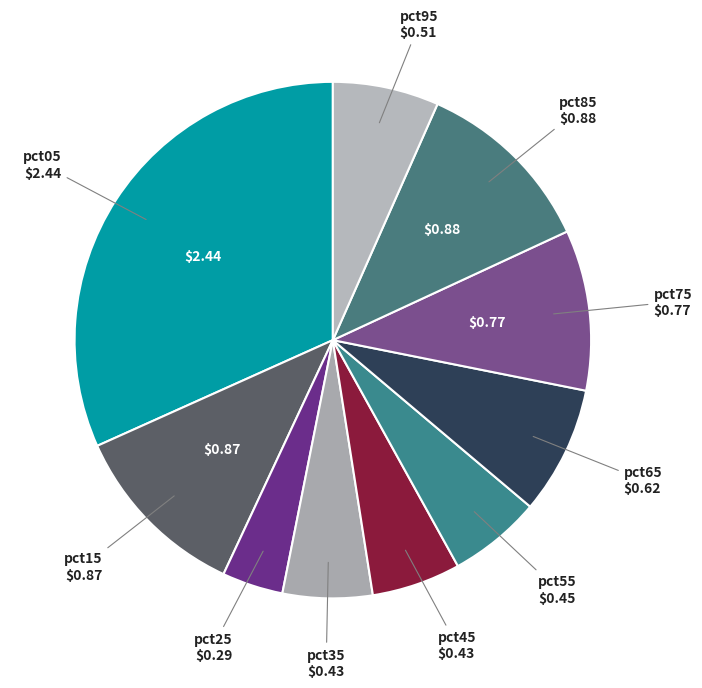

Which category has the smallest portion of the pie?

pct25